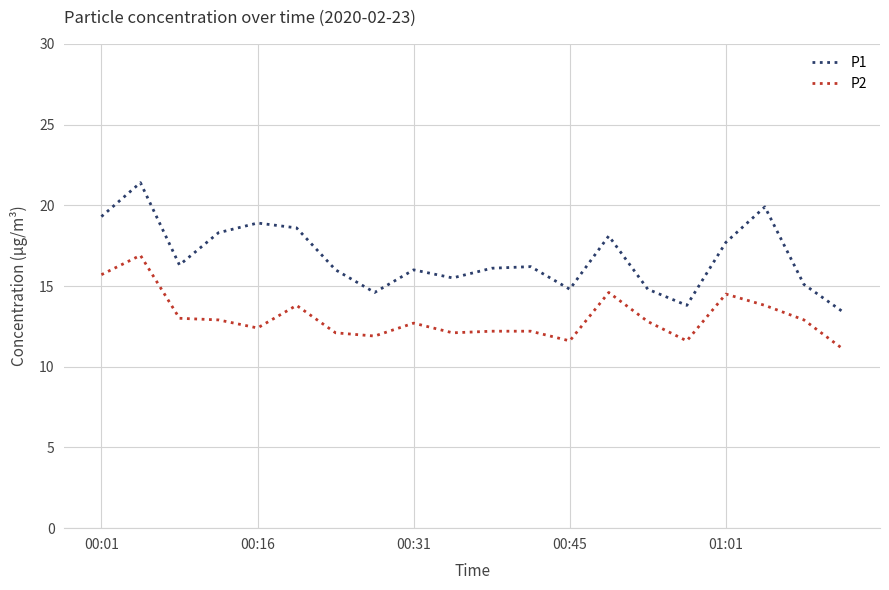

List the series in order of their overall mean, highest first.

P1, P2